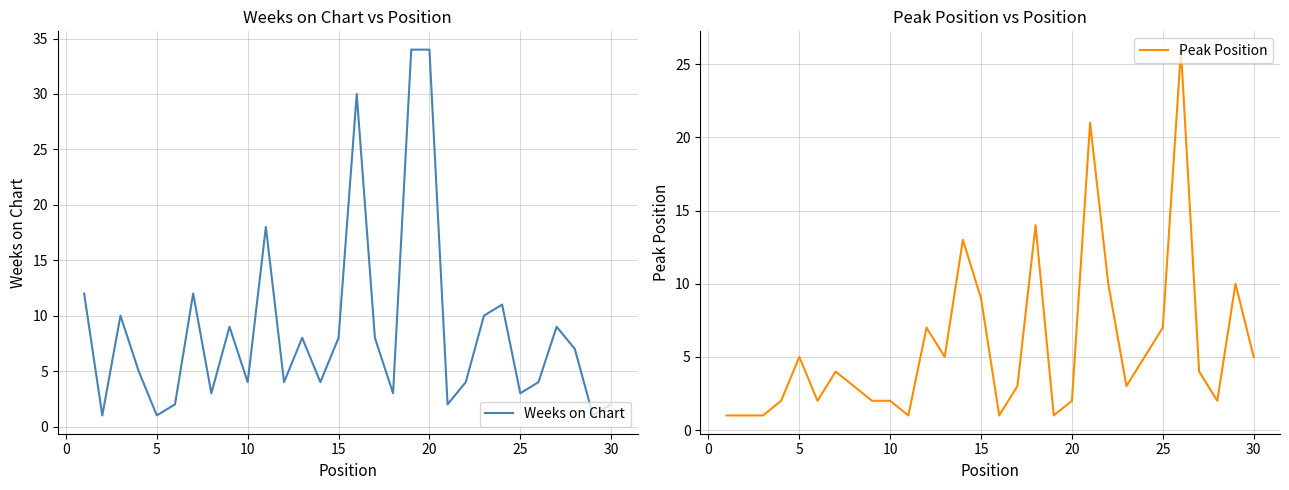

The Peak Position series shows 1 at 25. True or false?

False